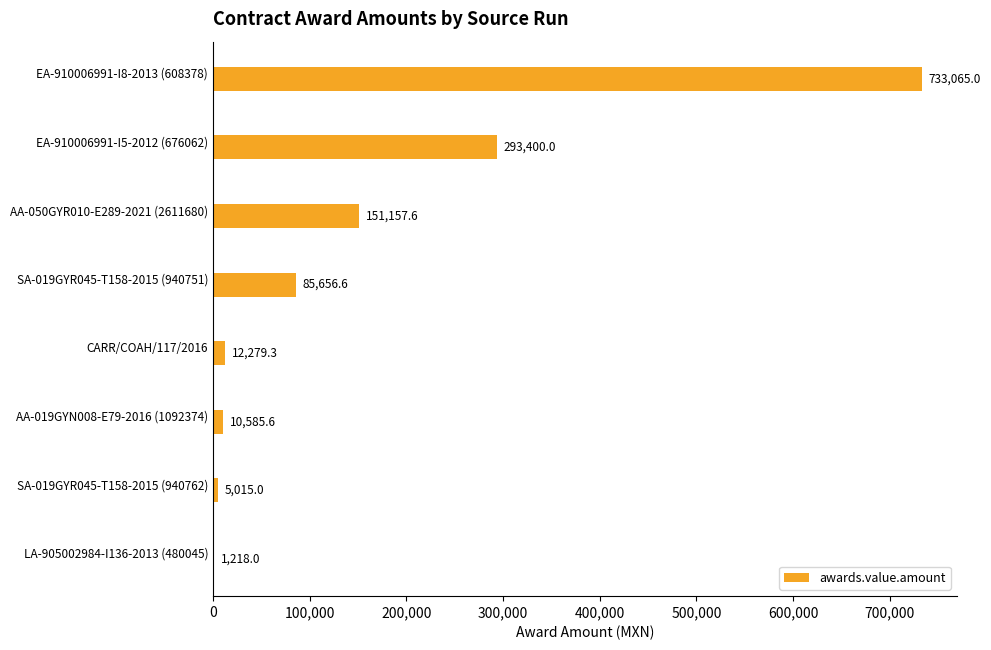

Reading top to bottom, extract all data points from this chart.

EA-910006991-I8-2013 (608378)=733065.0	EA-910006991-I5-2012 (676062)=293400.0	AA-050GYR010-E289-2021 (2611680)=151157.6	SA-019GYR045-T158-2015 (940751)=85656.6	CARR/COAH/117/2016=12279.3	AA-019GYN008-E79-2016 (1092374)=10585.6	SA-019GYR045-T158-2015 (940762)=5015.0	LA-905002984-I136-2013 (480045)=1218.0